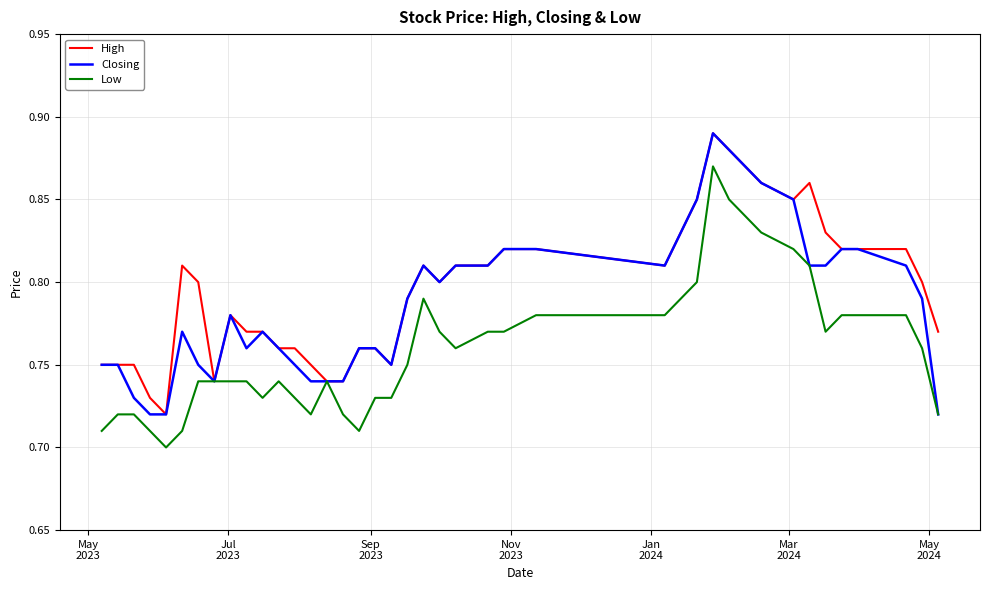

Rank the series by their average value, from lowest to highest.

Low, Closing, High